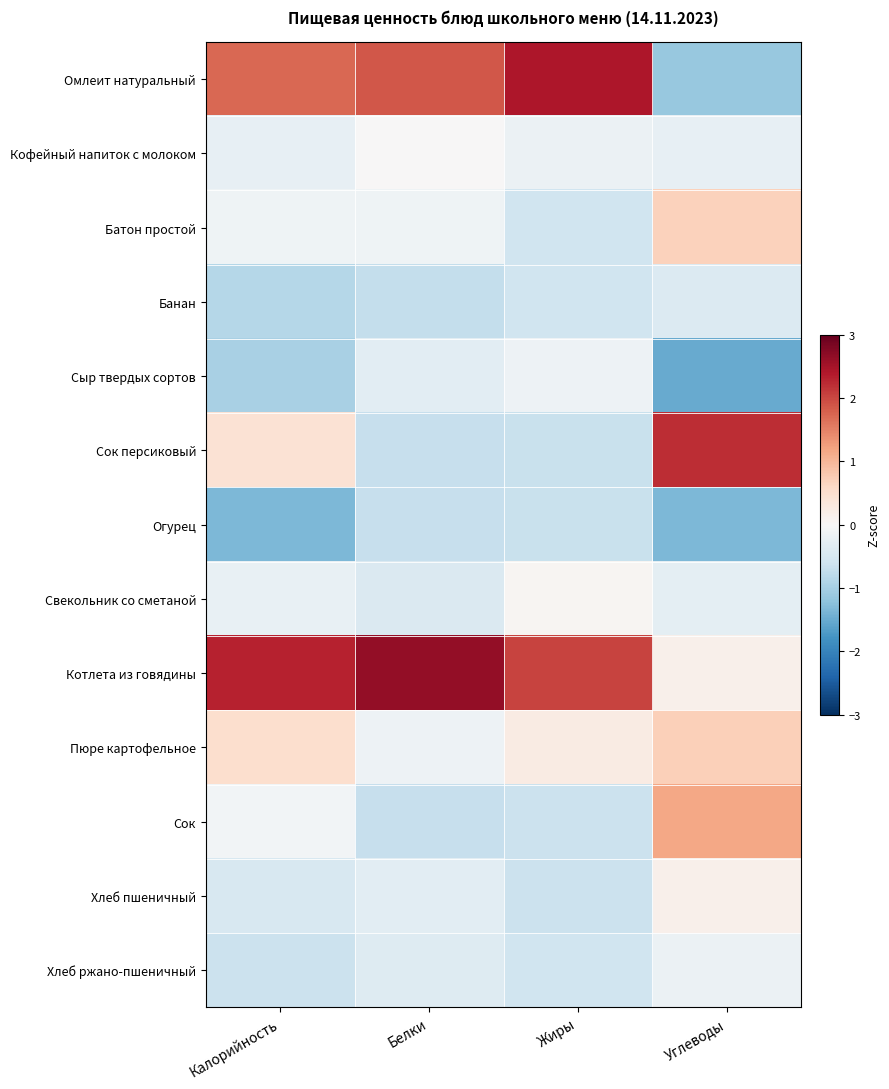

At which category is the sum across all series the highest?

Калорийность